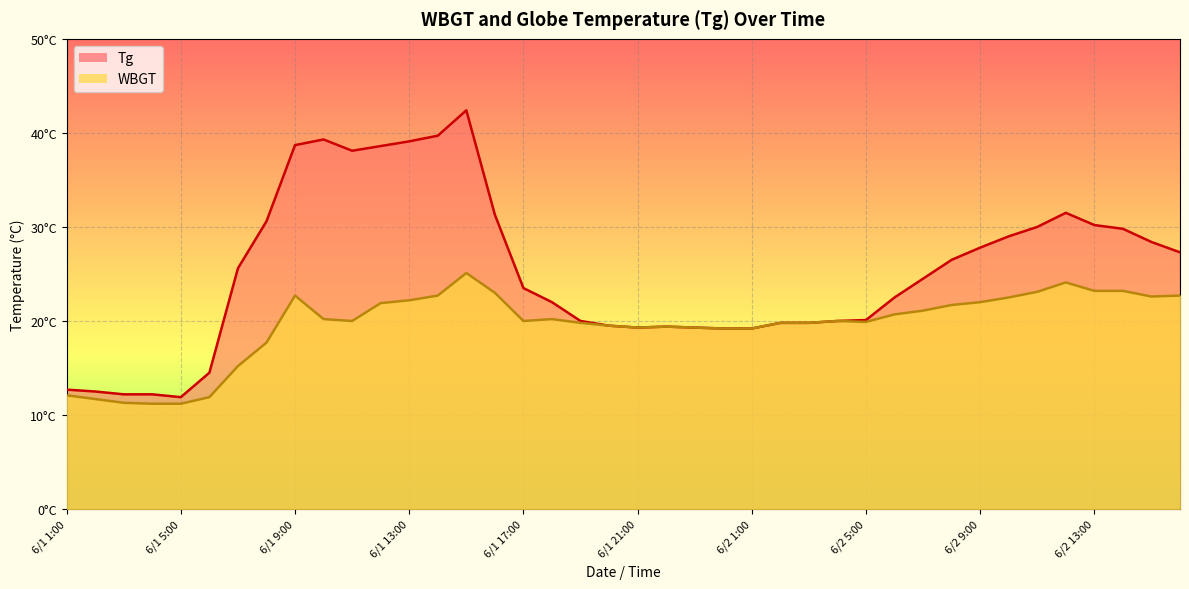

Read the WBGT value at 6/1 24:00.

19.2